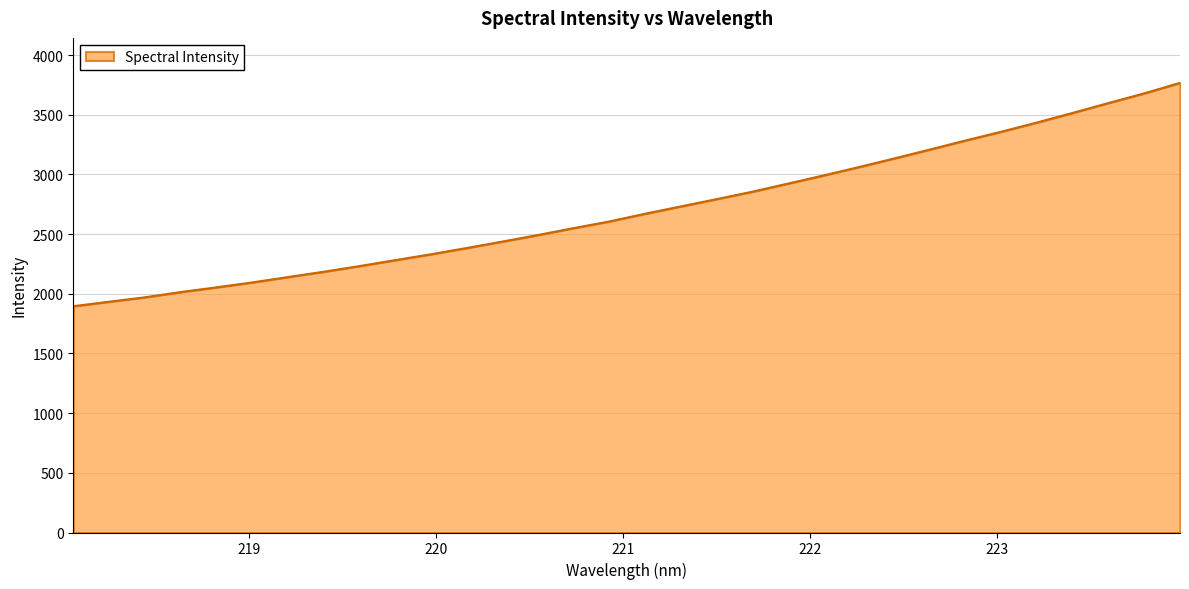

What is the difference between the maximum and minimum values?

1871.6